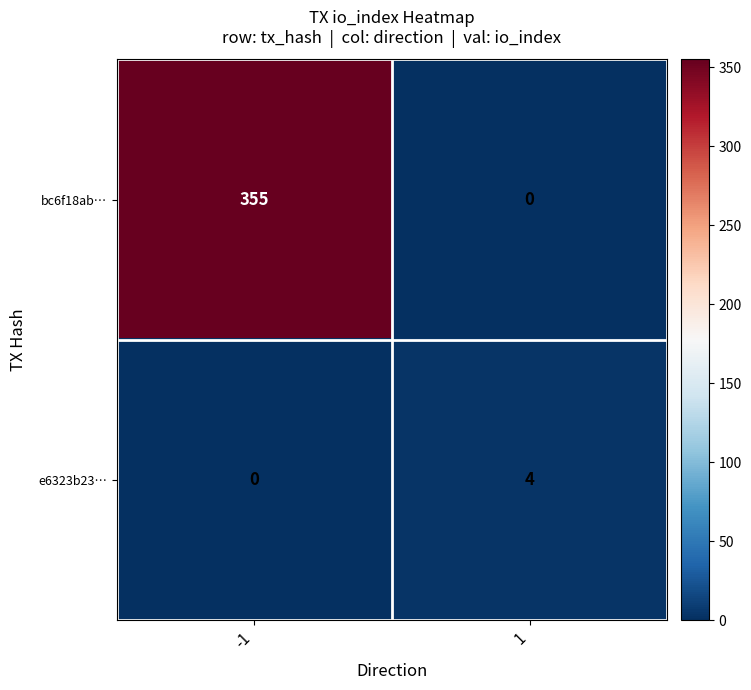

How many values in the bc6f18ab… series are below 355?

1